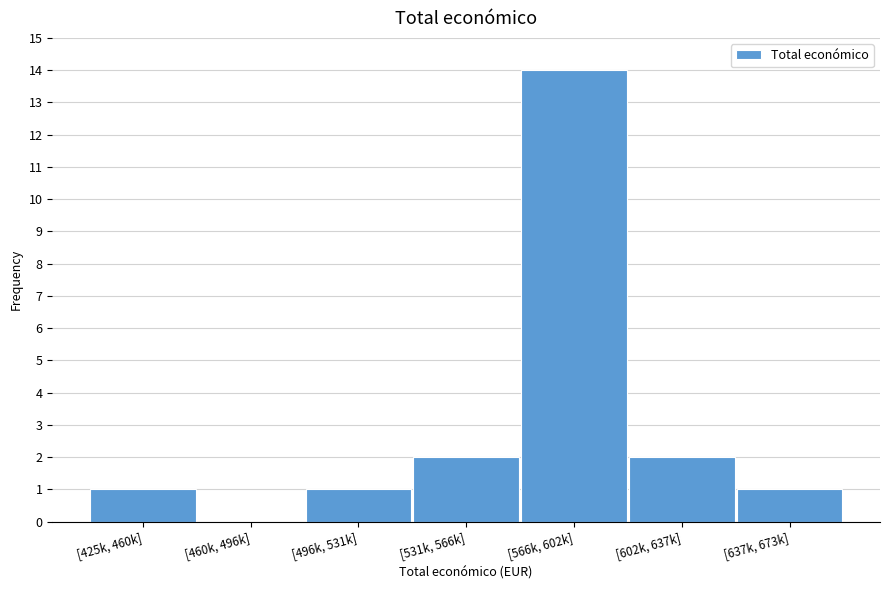

Reading left to right, list all the values displayed in this chart.

[425k, 460k]=1	[460k, 496k]=0	[496k, 531k]=1	[531k, 566k]=2	[566k, 602k]=14	[602k, 637k]=2	[637k, 673k]=1